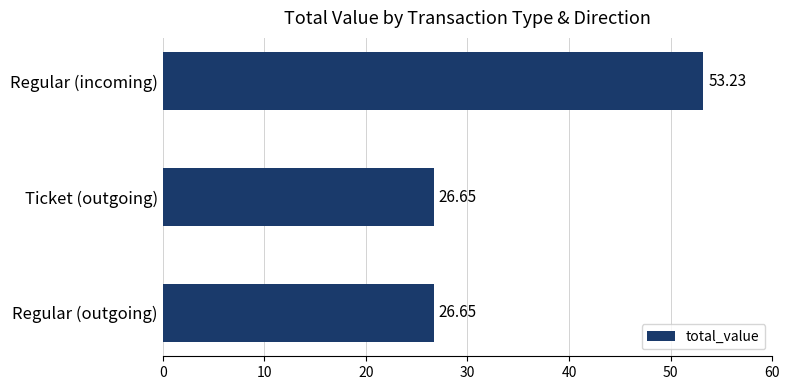

What is the change in value from Regular (outgoing) to Regular (incoming)?

+26.6